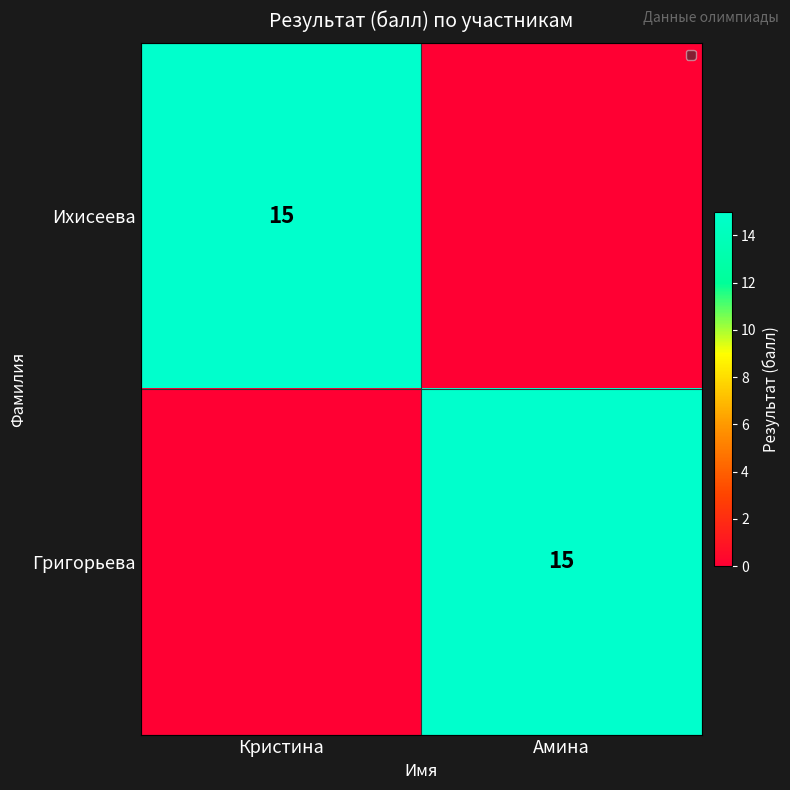

True or false: Григорьева has a value of 7 at Амина.

False